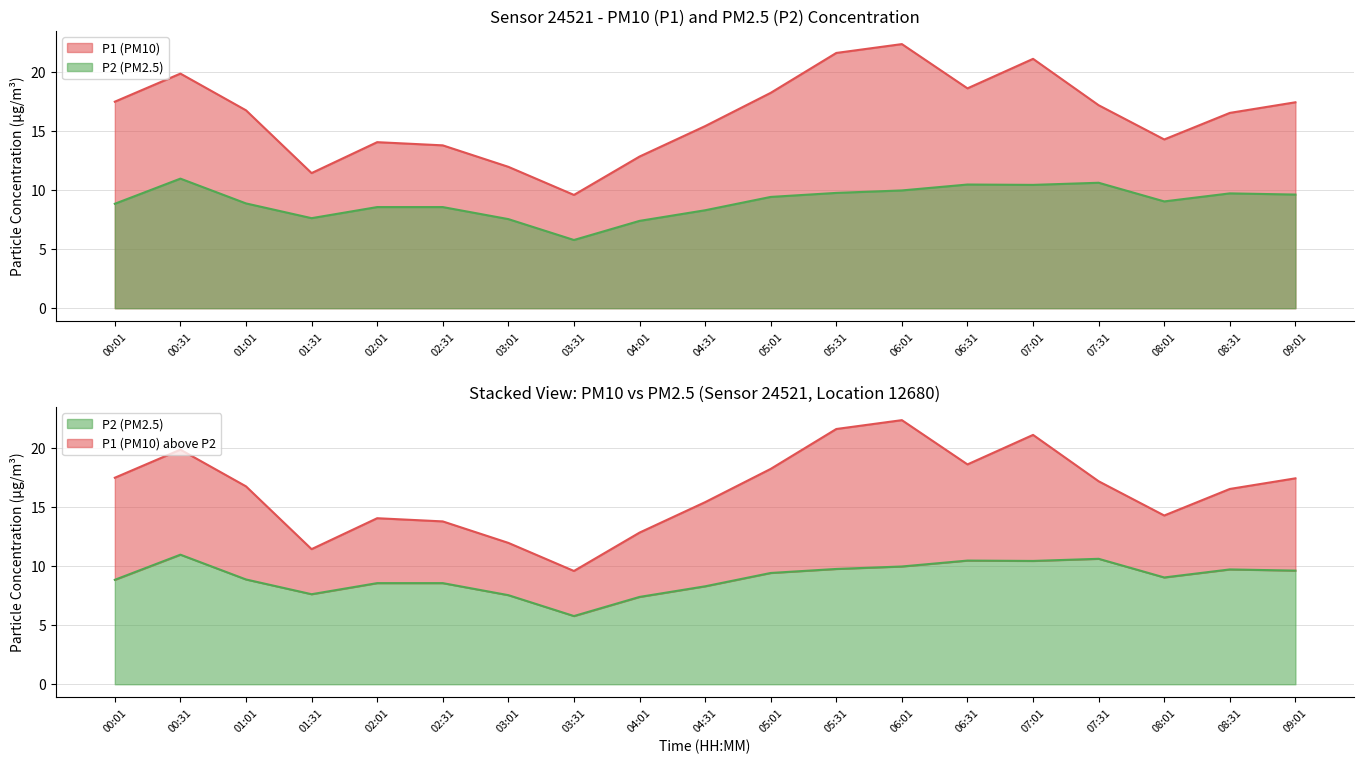

Where does the P1 series first go above 16?

00:01